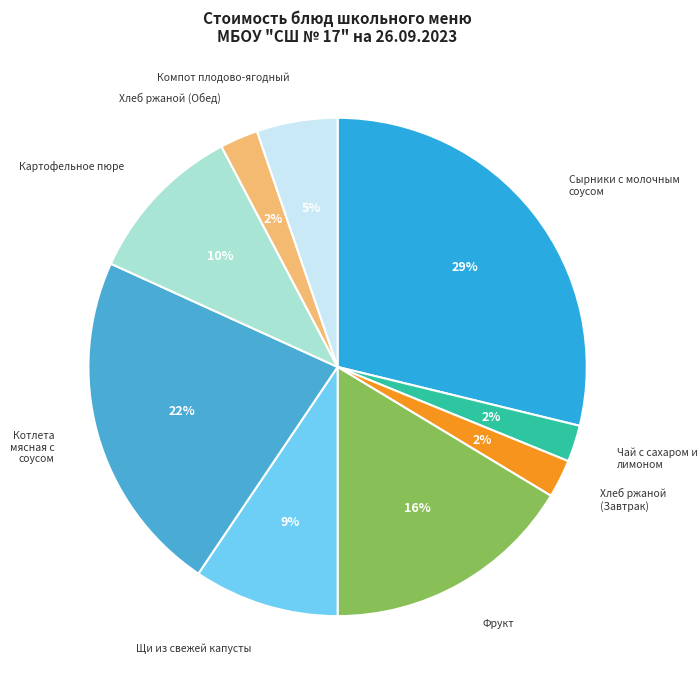

To the nearest percent, what is the average slice percentage?

11%